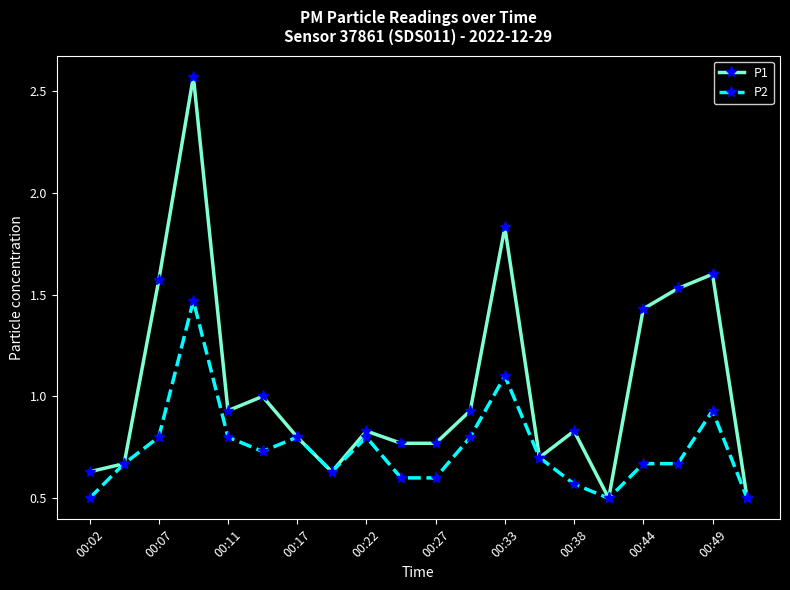

Which series has the largest total across all categories?

P1